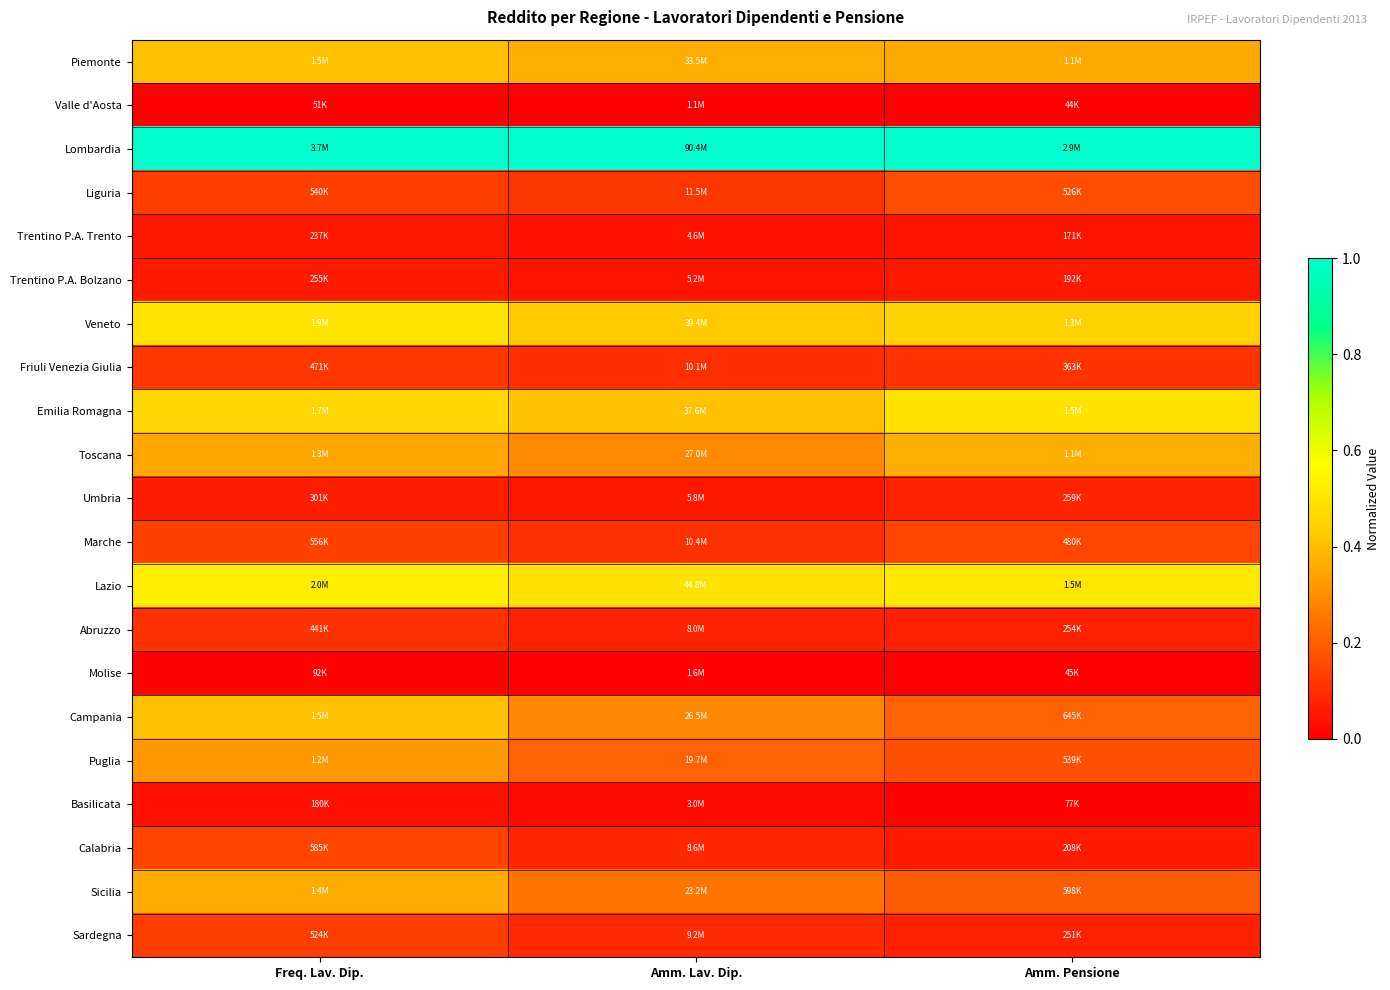

Which category has the highest value across all series?

Amm. Lav. Dip.